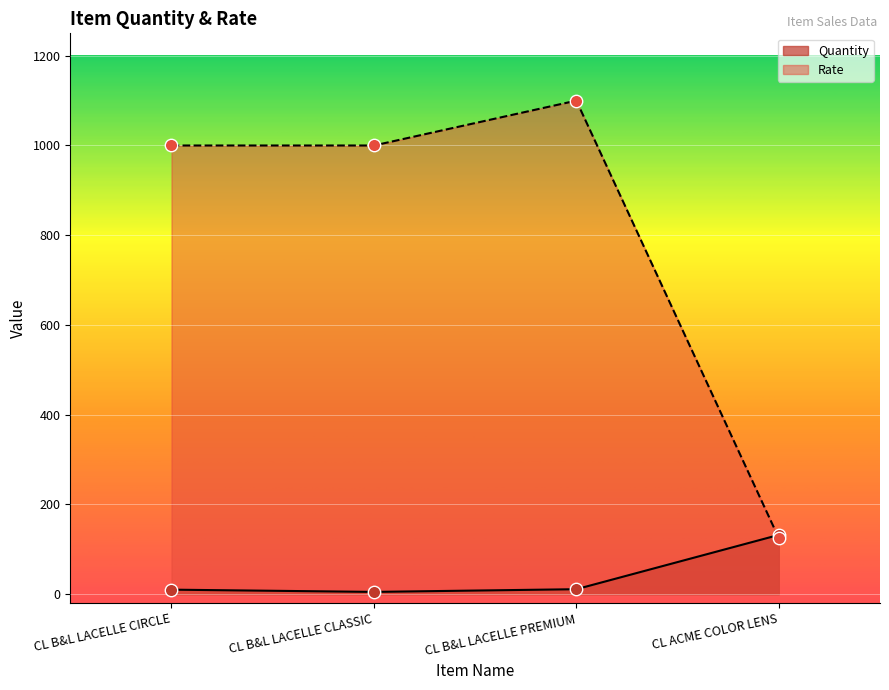

What are all the series names shown in the legend?

Quantity, Rate